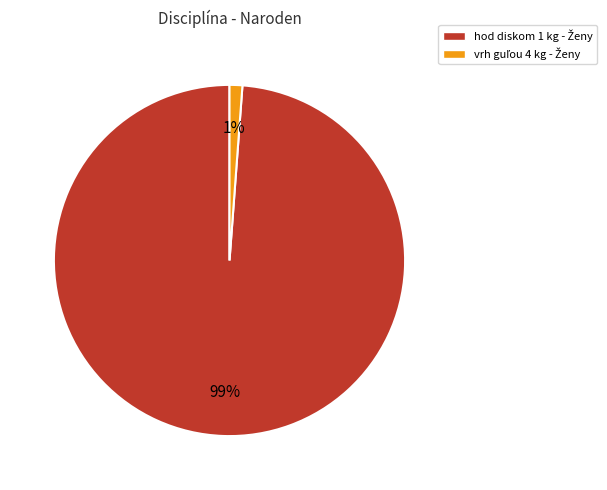

To the nearest percent, what is the difference between the largest and smallest slice percentages?

98%